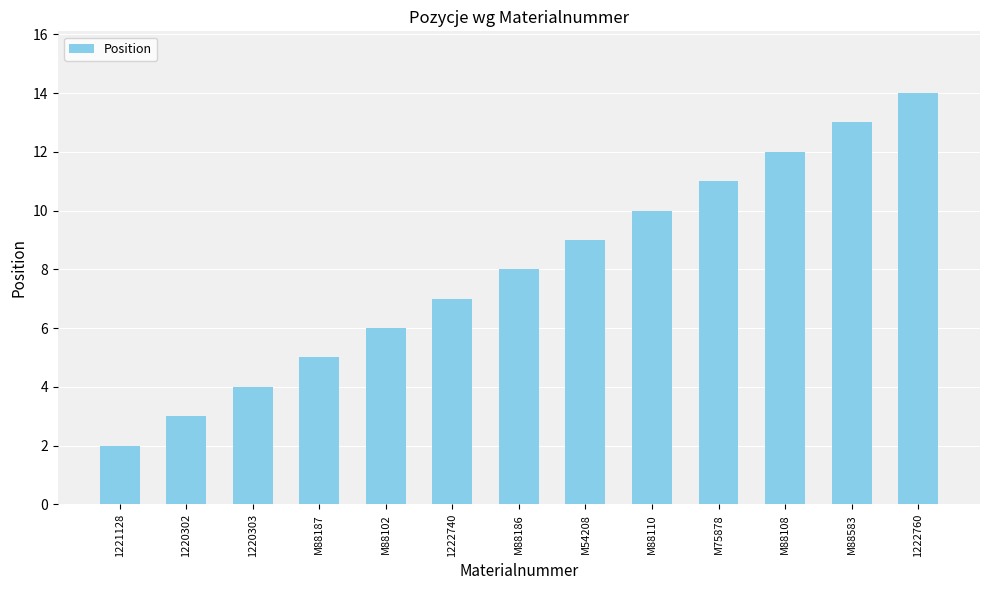

What position from the right is M75878?

4